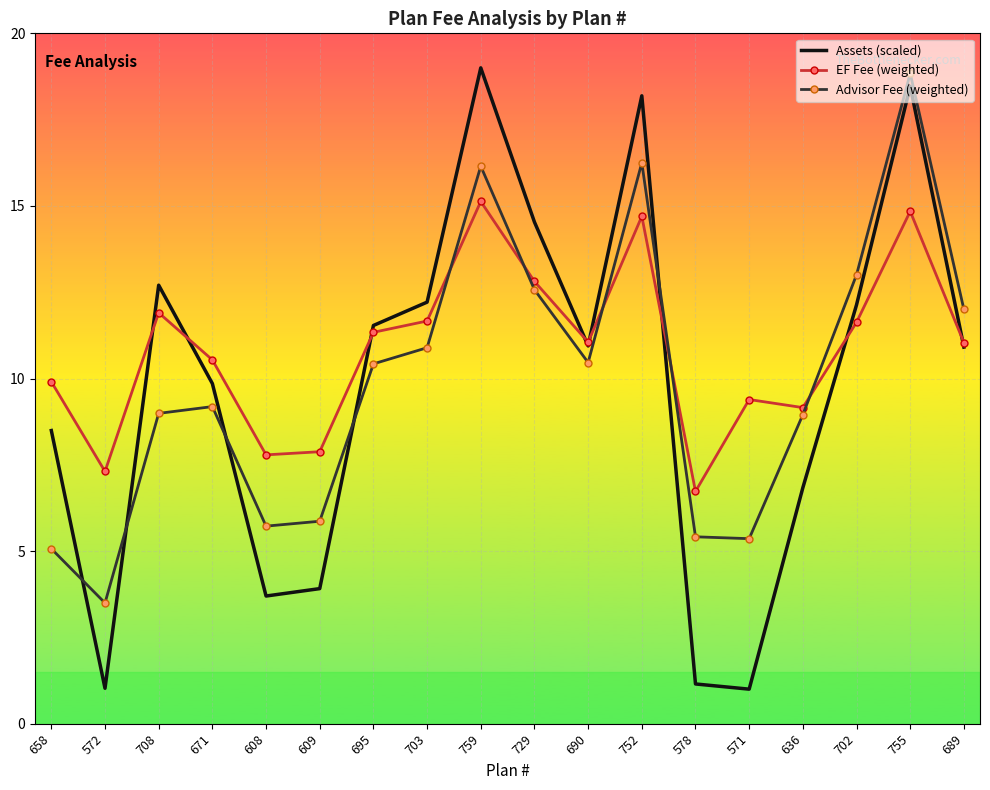

What is the difference between the highest and lowest values at 608?

4.1